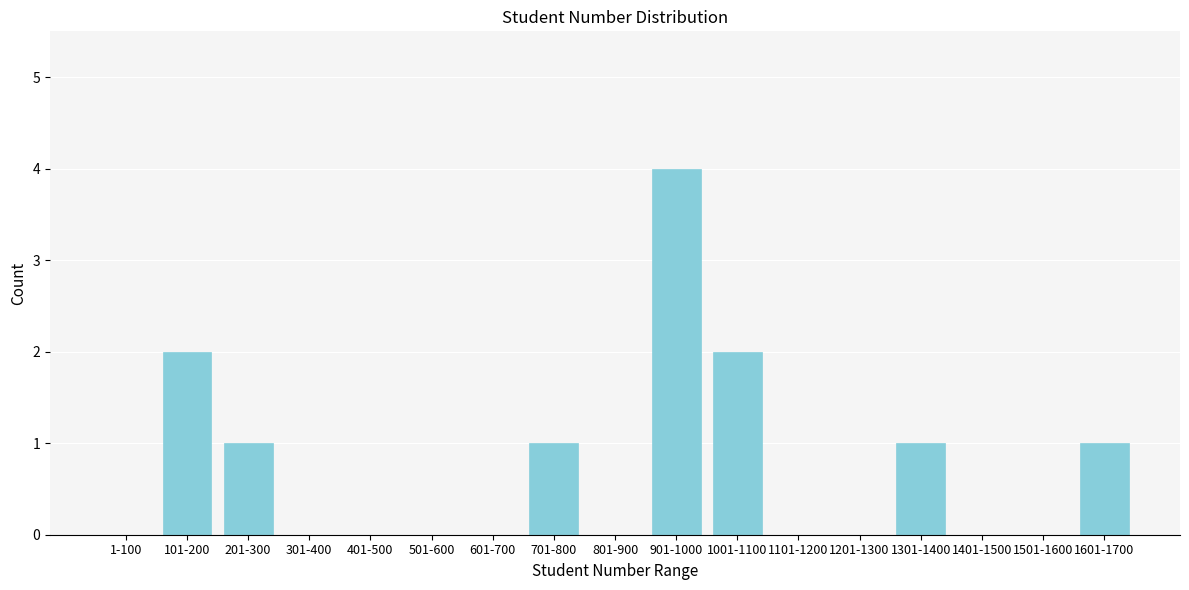

Reading left to right, extract all data points from this chart.

1-100=0	101-200=2	201-300=1	301-400=0	401-500=0	501-600=0	601-700=0	701-800=1	801-900=0	901-1000=4	1001-1100=2	1101-1200=0	1201-1300=0	1301-1400=1	1401-1500=0	1501-1600=0	1601-1700=1